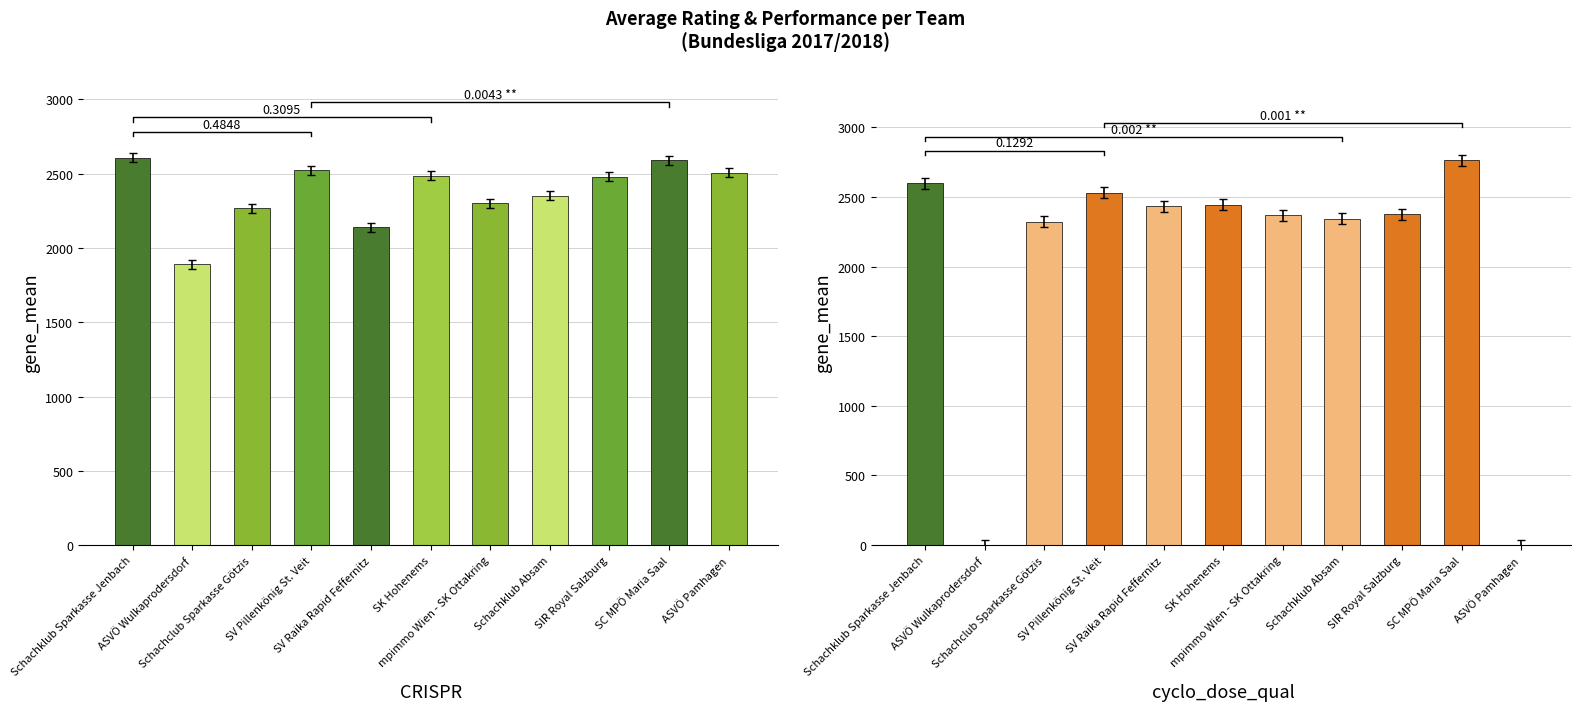

What is the value of the Avg Rating bar at the 10th from the left?

2589.0